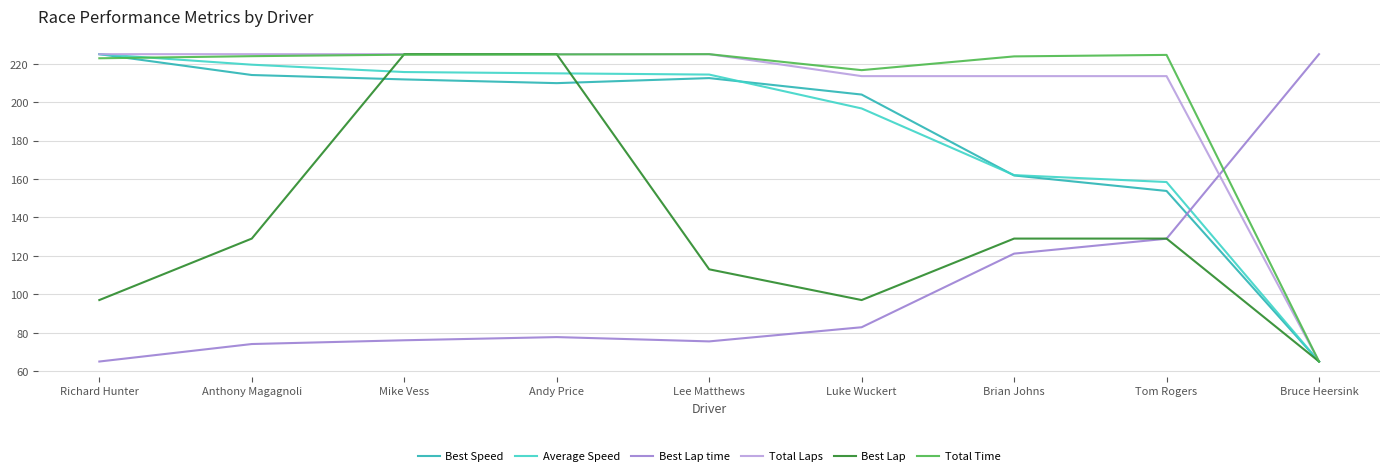

What is the minimum value shown in the chart?

65.0